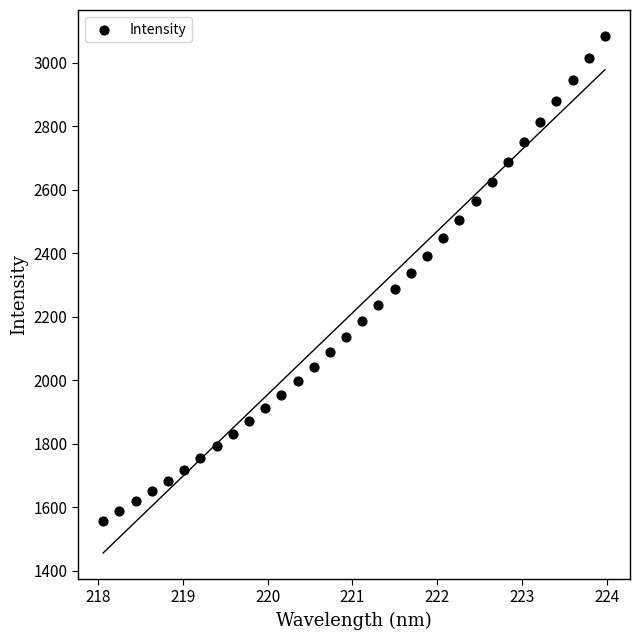

What is the range of X values (max minus min)?

5.9